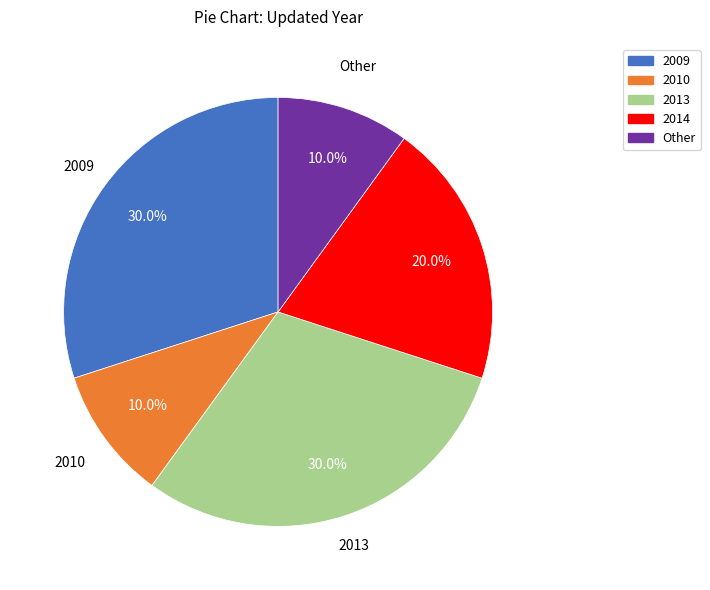

Is there a majority slice in this chart?

No